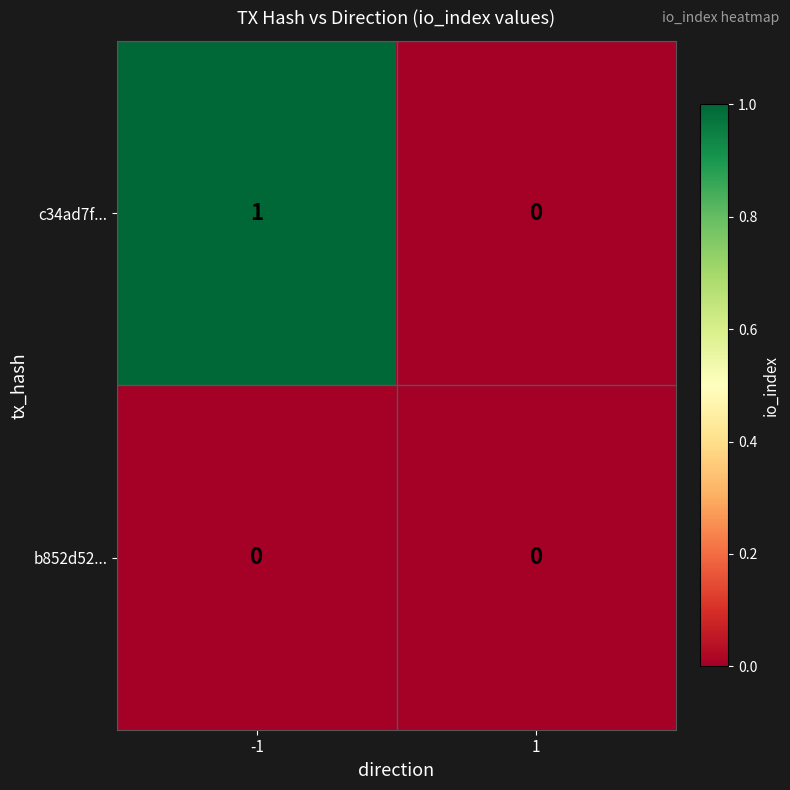

Reading left to right, what are all the values shown in this chart?

c34ad7f...: 1	0
b852d52...: 0	0